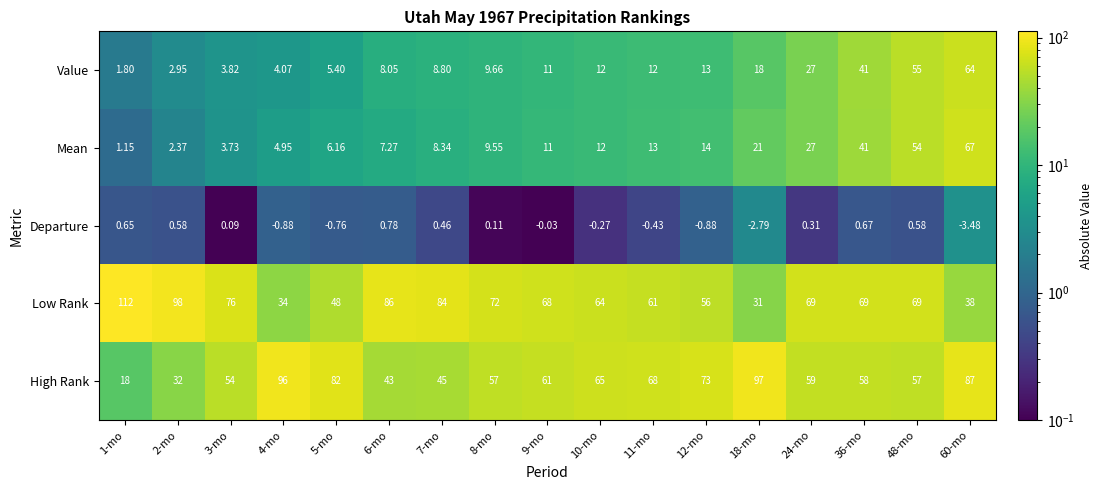

Is the value of Low Rank at 6-mo greater than the value of Departure at 11-mo?

Yes